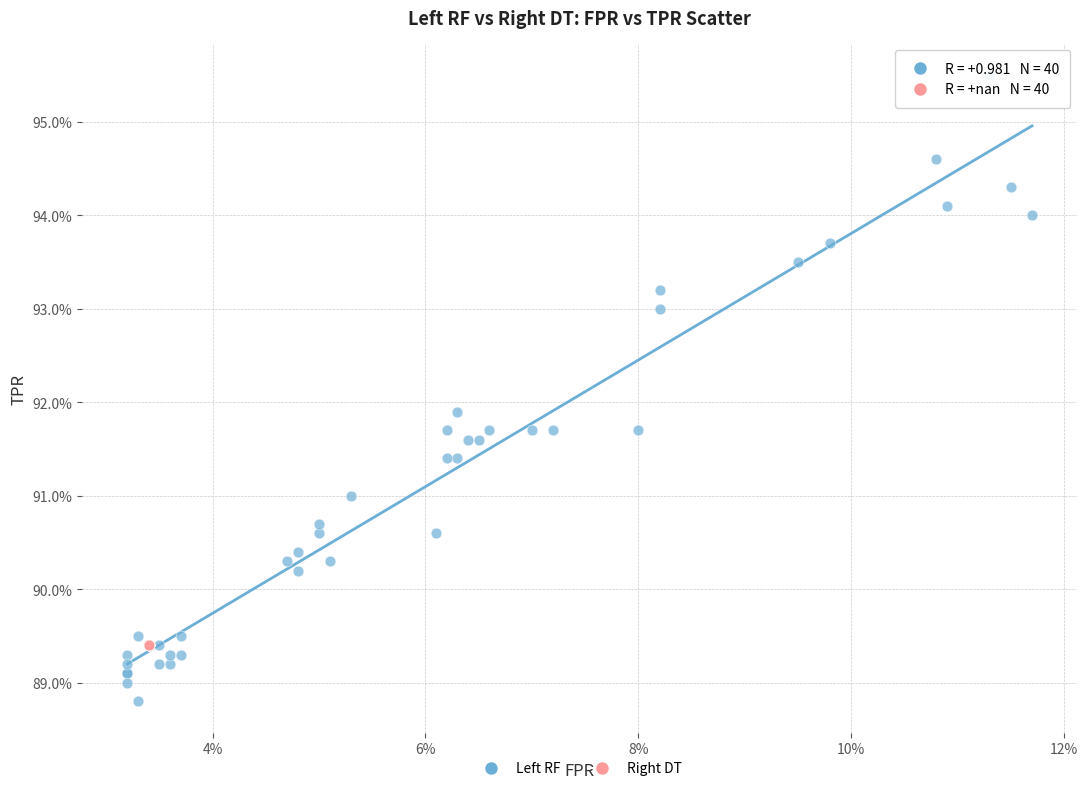

Which series reaches the minimum Y coordinate?

Left RF